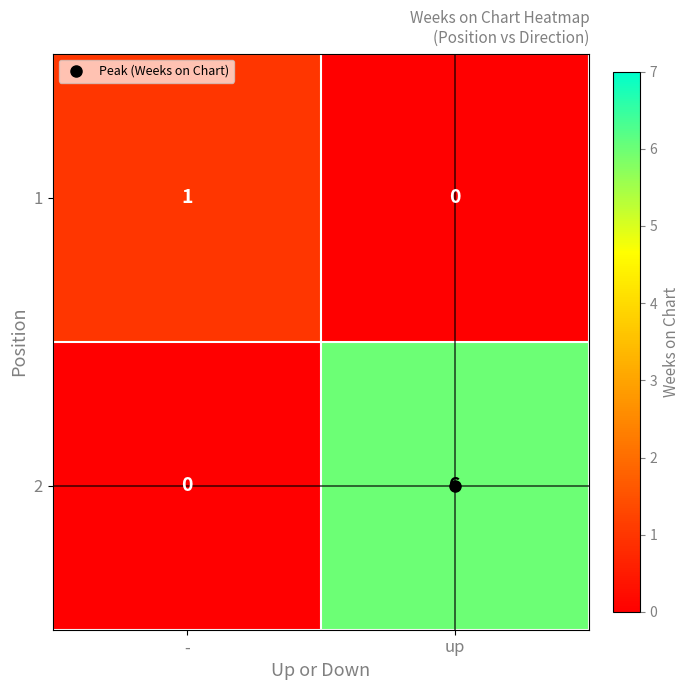

How many values in the 2 series are below 6?

1